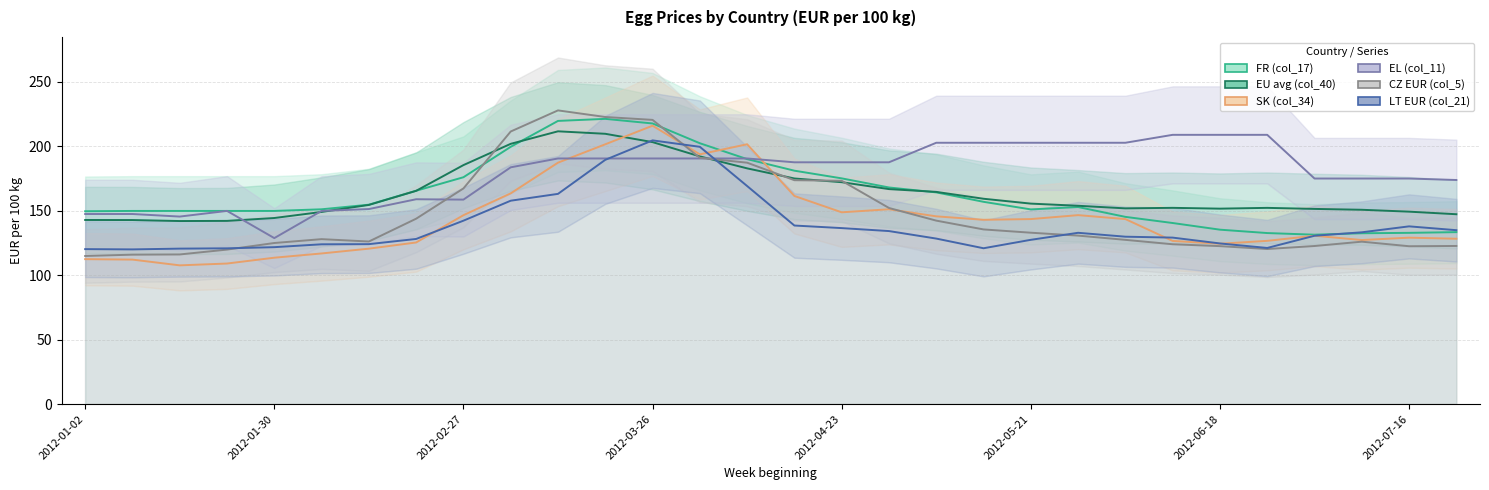

How many series are shown in this chart?

6